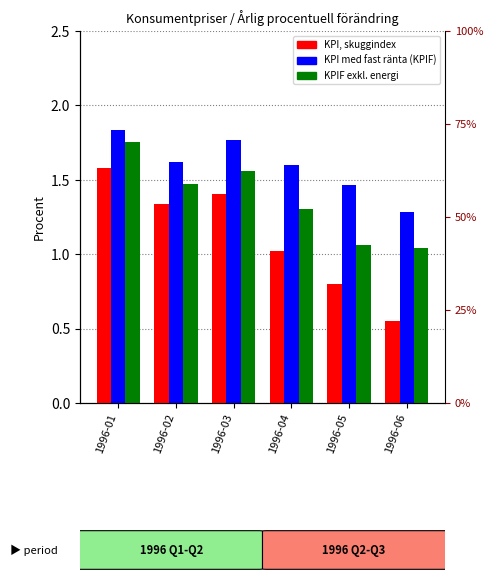

The KPI med fast ränta (KPIF) series shows 0.6 at 1996-05. True or false?

False